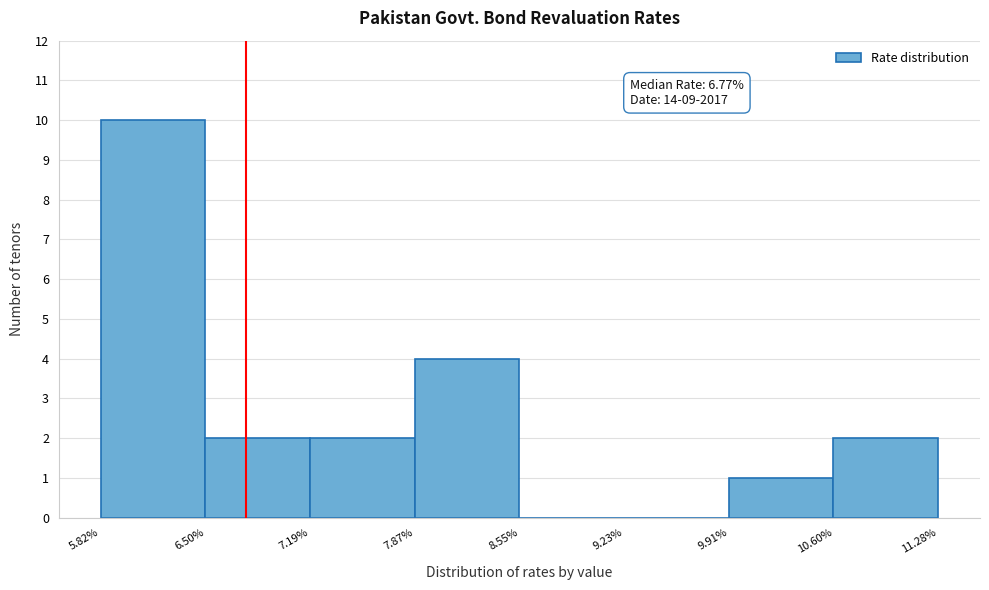

Over which range of the x-axis is the bar tallest?

5.82% to 6.50%